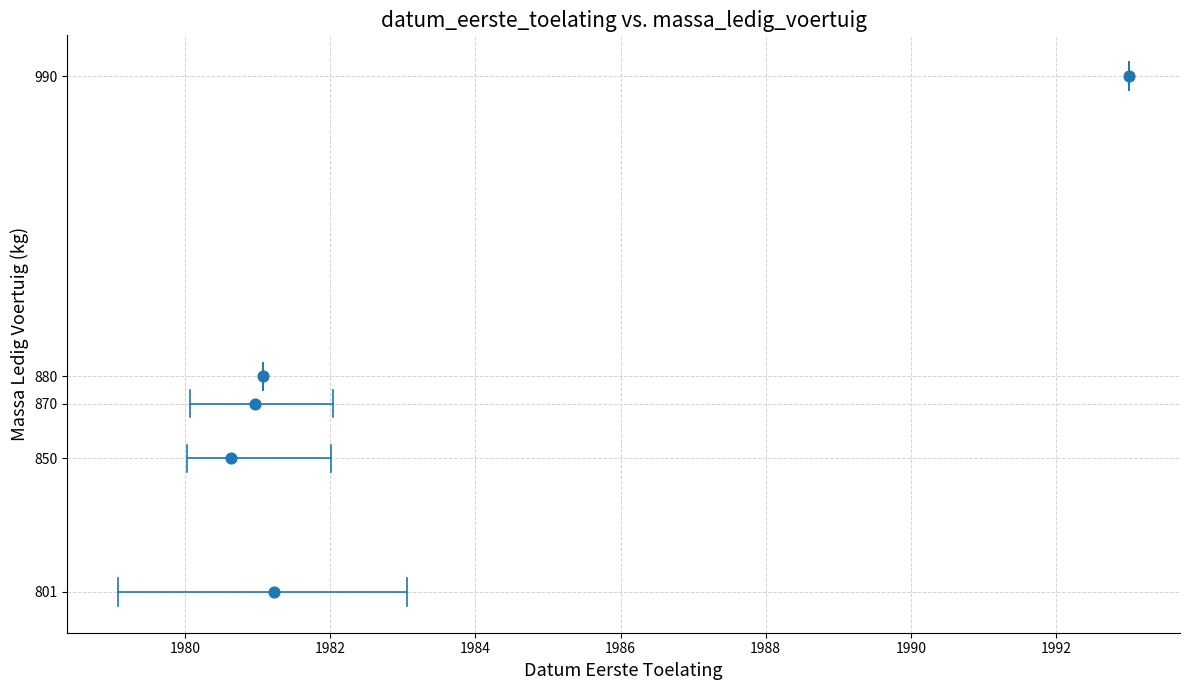

What Y value in the scatter plot is closest to 895?

880